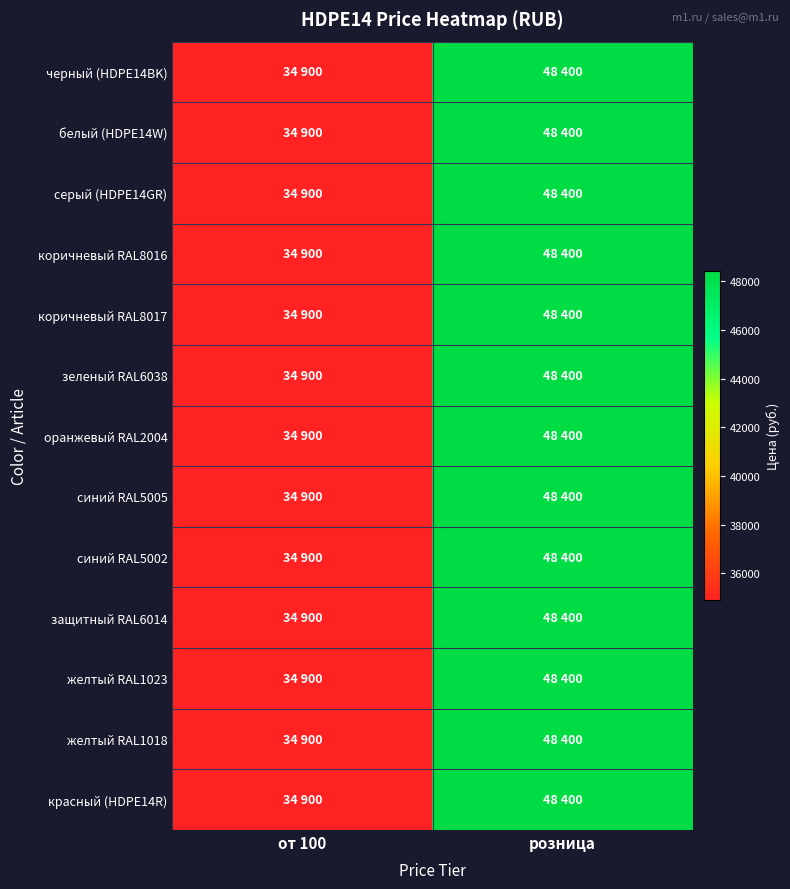

Reading left to right, list all the values displayed in this chart.

черный (HDPE14BK): от 100=34900	розница=48400
белый (HDPE14W): от 100=34900	розница=48400
серый (HDPE14GR): от 100=34900	розница=48400
коричневый RAL8016: от 100=34900	розница=48400
коричневый RAL8017: от 100=34900	розница=48400
зеленый RAL6038: от 100=34900	розница=48400
оранжевый RAL2004: от 100=34900	розница=48400
синий RAL5005: от 100=34900	розница=48400
синий RAL5002: от 100=34900	розница=48400
защитный RAL6014: от 100=34900	розница=48400
желтый RAL1023: от 100=34900	розница=48400
желтый RAL1018: от 100=34900	розница=48400
красный (HDPE14R): от 100=34900	розница=48400